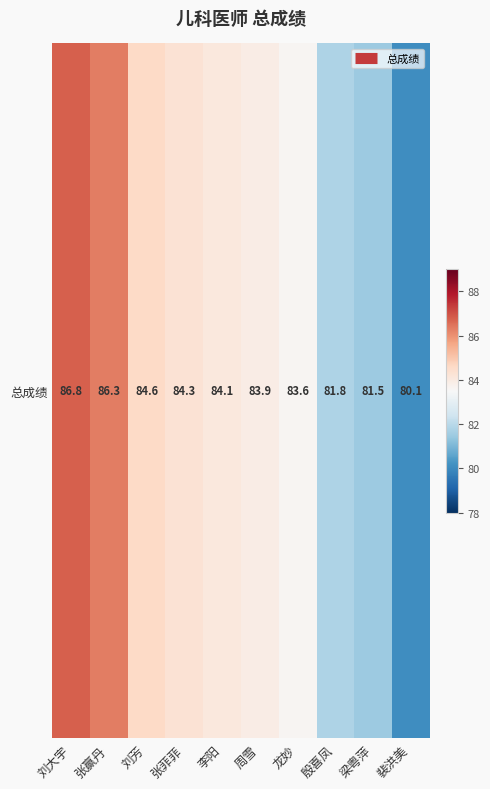

List the labels in order of value, largest first.

刘大宇, 张赢丹, 刘芳, 张菲菲, 李阳, 周雪, 龙妙, 殷喜凤, 梁粤萍, 裴洪美